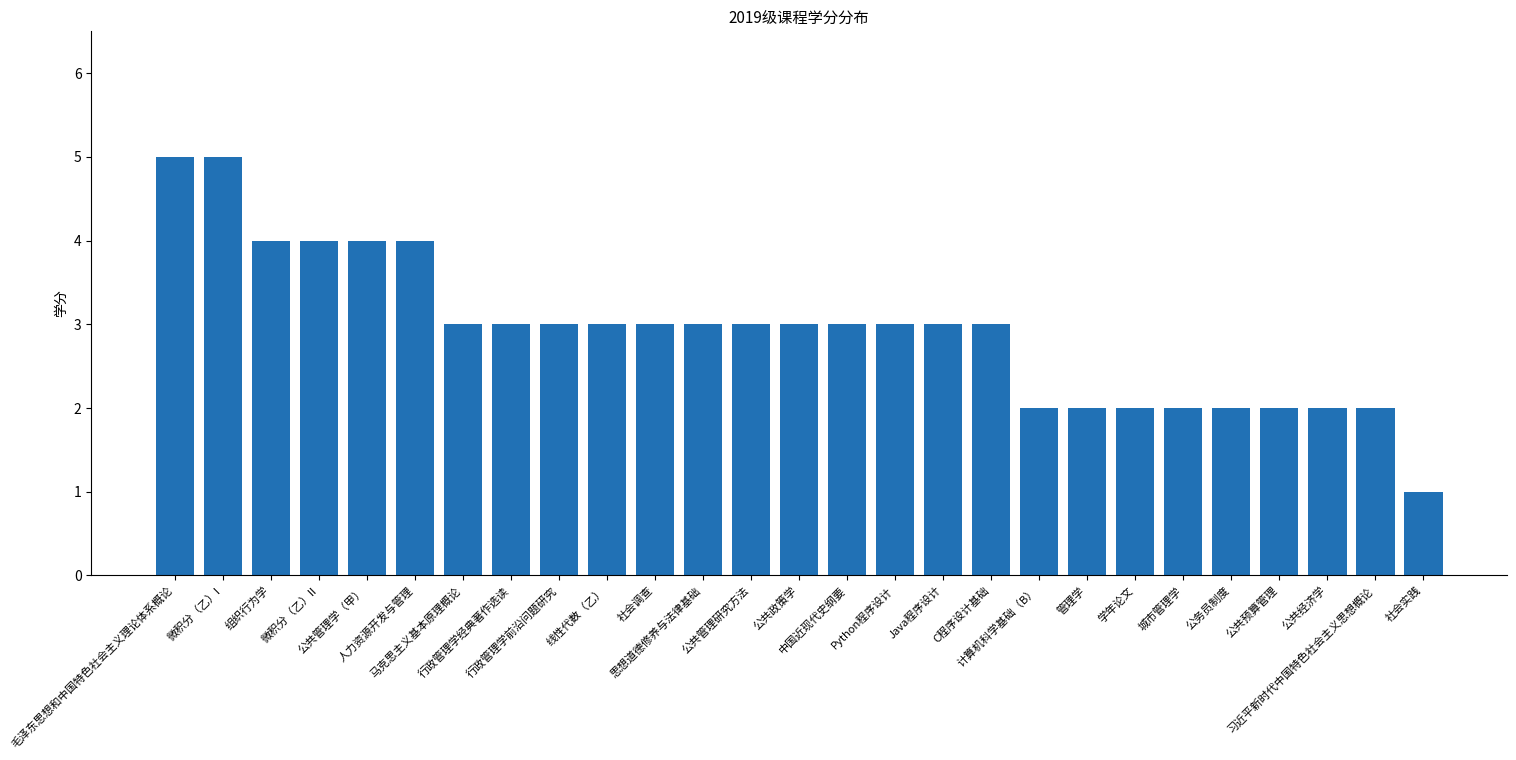

Reading right to left, transcribe all the data shown in this chart.

1	2	2	2	2	2	2	2	2	3	3	3	3	3	3	3	3	3	3	3	3	4	4	4	4	5	5